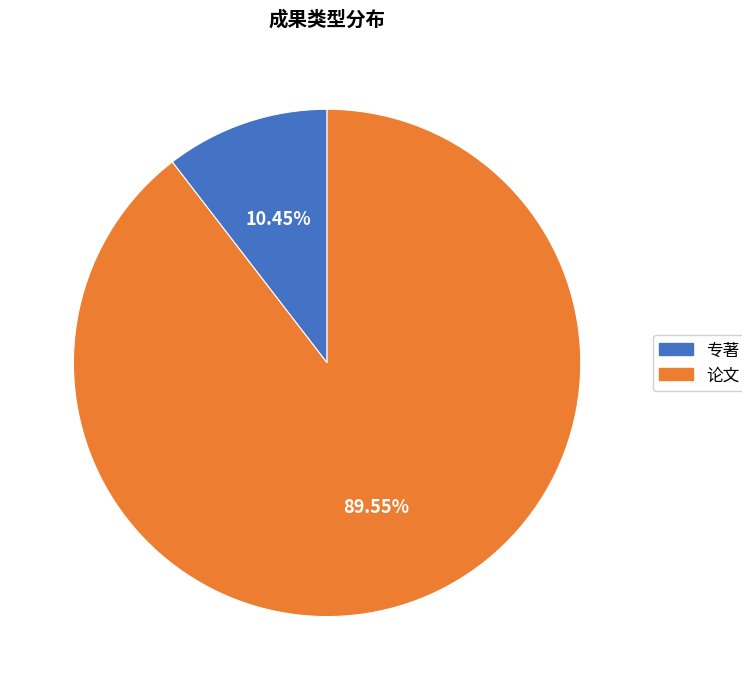

Count the number of slices in the pie.

2